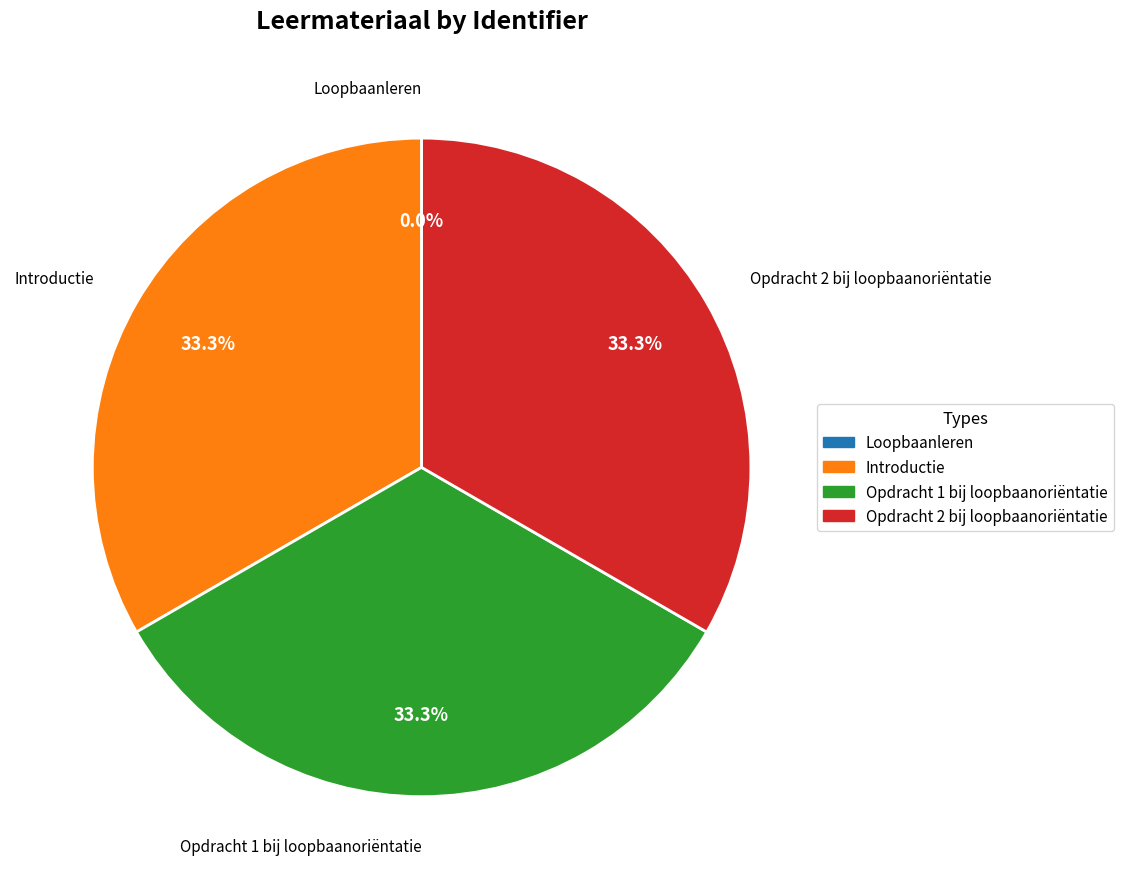

Is it true that Opdracht 2 bij loopbaanoriëntatie is 33% of the pie?

True